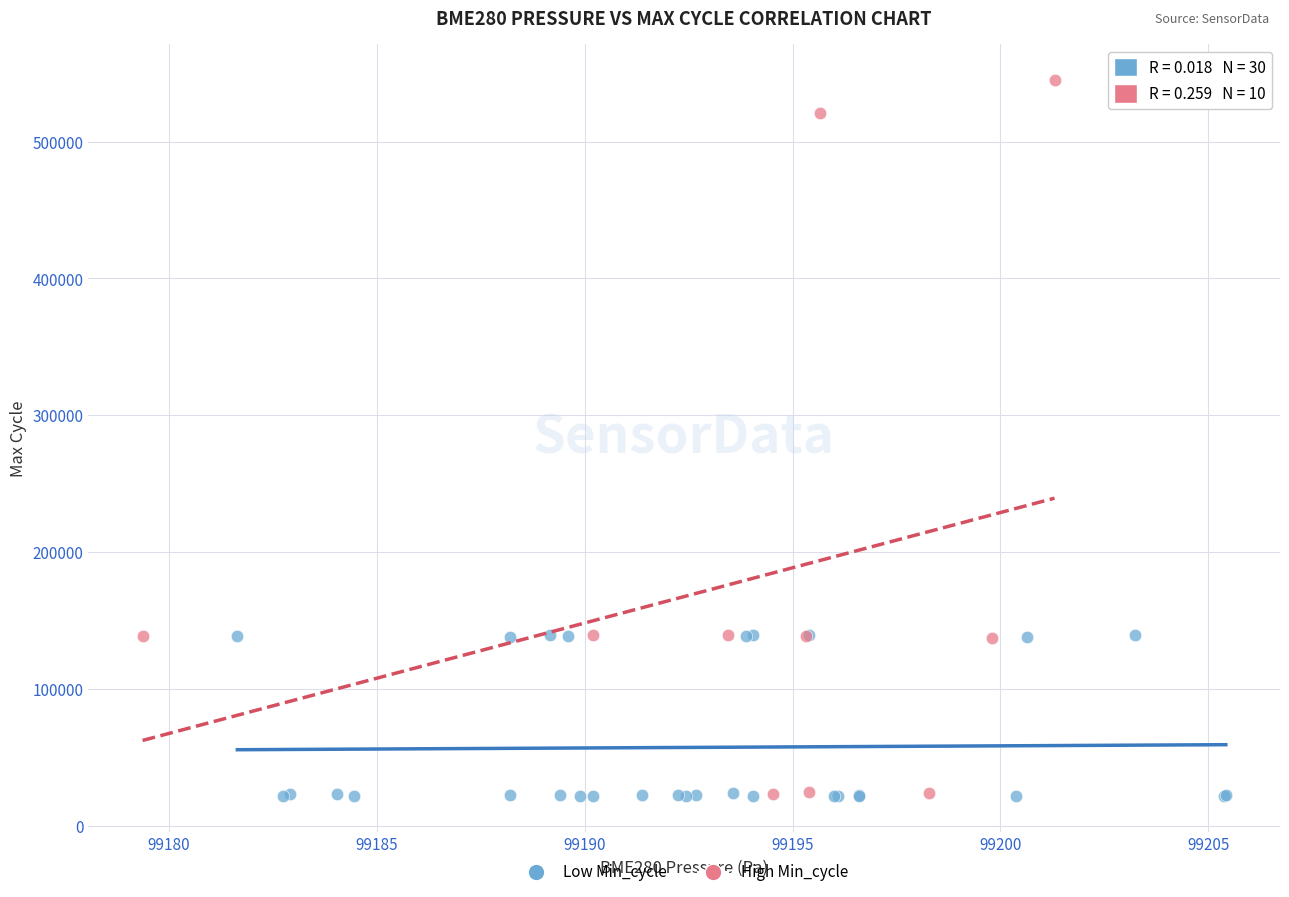

Which series has the largest Y range (max minus min)?

High Min_cycle